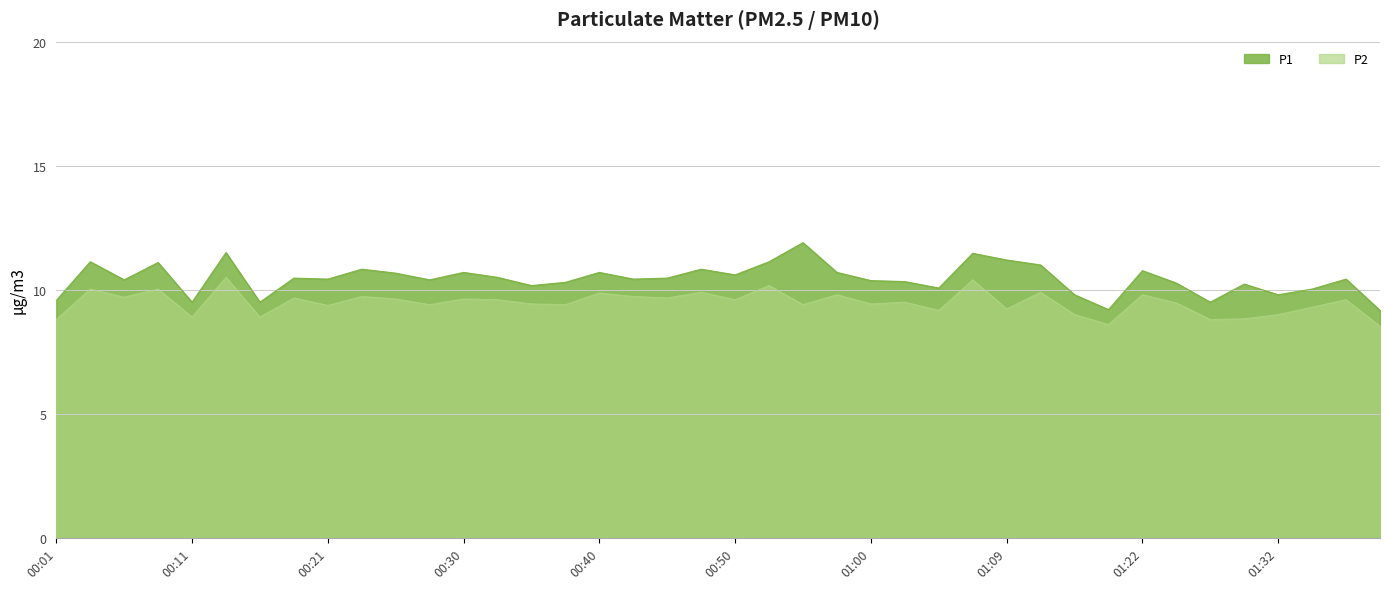

Reading right to left, transcribe all the data shown in this chart.

P1: 01:39=9.2	01:37=10.4	01:34=10.0	01:32=9.8	01:29=10.2	01:27=9.5	01:25=10.3	01:22=10.8	01:20=9.2	01:17=9.8	01:15=11.0	01:09=11.2	01:07=11.5	01:04=10.1	01:02=10.3	01:00=10.4	00:57=10.7	00:55=11.9	00:52=11.1	00:50=10.6	00:47=10.8	00:45=10.5	00:42=10.4	00:40=10.7	00:38=10.3	00:35=10.2	00:33=10.5	00:30=10.7	00:28=10.4	00:25=10.7	00:23=10.8	00:21=10.4	00:18=10.5	00:16=9.5	00:13=11.5	00:11=9.5	00:08=11.1	00:06=10.4	00:04=11.1	00:01=9.6
P2: 01:39=8.5	01:37=9.6	01:34=9.3	01:32=9.0	01:29=8.8	01:27=8.8	01:25=9.5	01:22=9.8	01:20=8.6	01:17=9.0	01:15=9.9	01:09=9.2	01:07=10.4	01:04=9.2	01:02=9.5	01:00=9.4	00:57=9.8	00:55=9.4	00:52=10.2	00:50=9.6	00:47=9.9	00:45=9.7	00:42=9.7	00:40=9.9	00:38=9.4	00:35=9.4	00:33=9.6	00:30=9.6	00:28=9.4	00:25=9.6	00:23=9.7	00:21=9.4	00:18=9.7	00:16=8.9	00:13=10.5	00:11=8.9	00:08=10.0	00:06=9.7	00:04=10.0	00:01=8.8